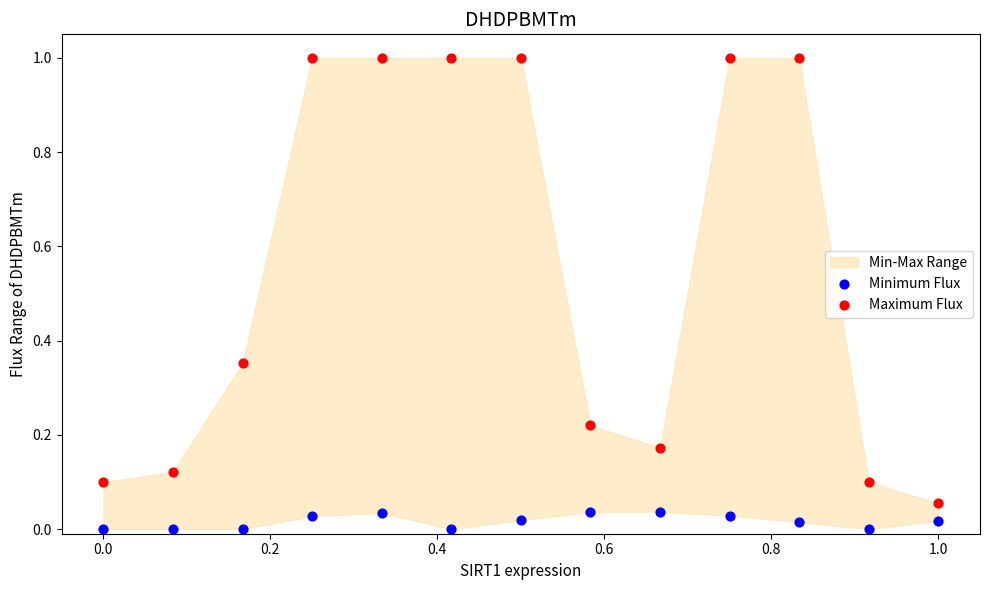

Which series contains the lowest Y value?

Minimum Flux